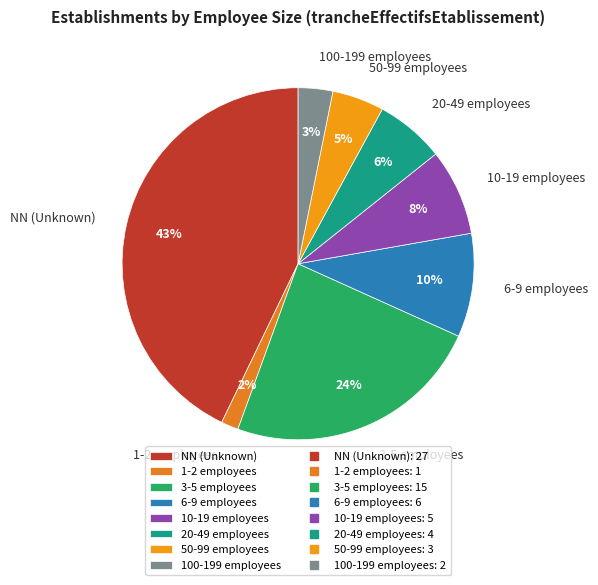

To the nearest percent, what is the combined percentage of 100-199 employees and 6-9 employees?

13%